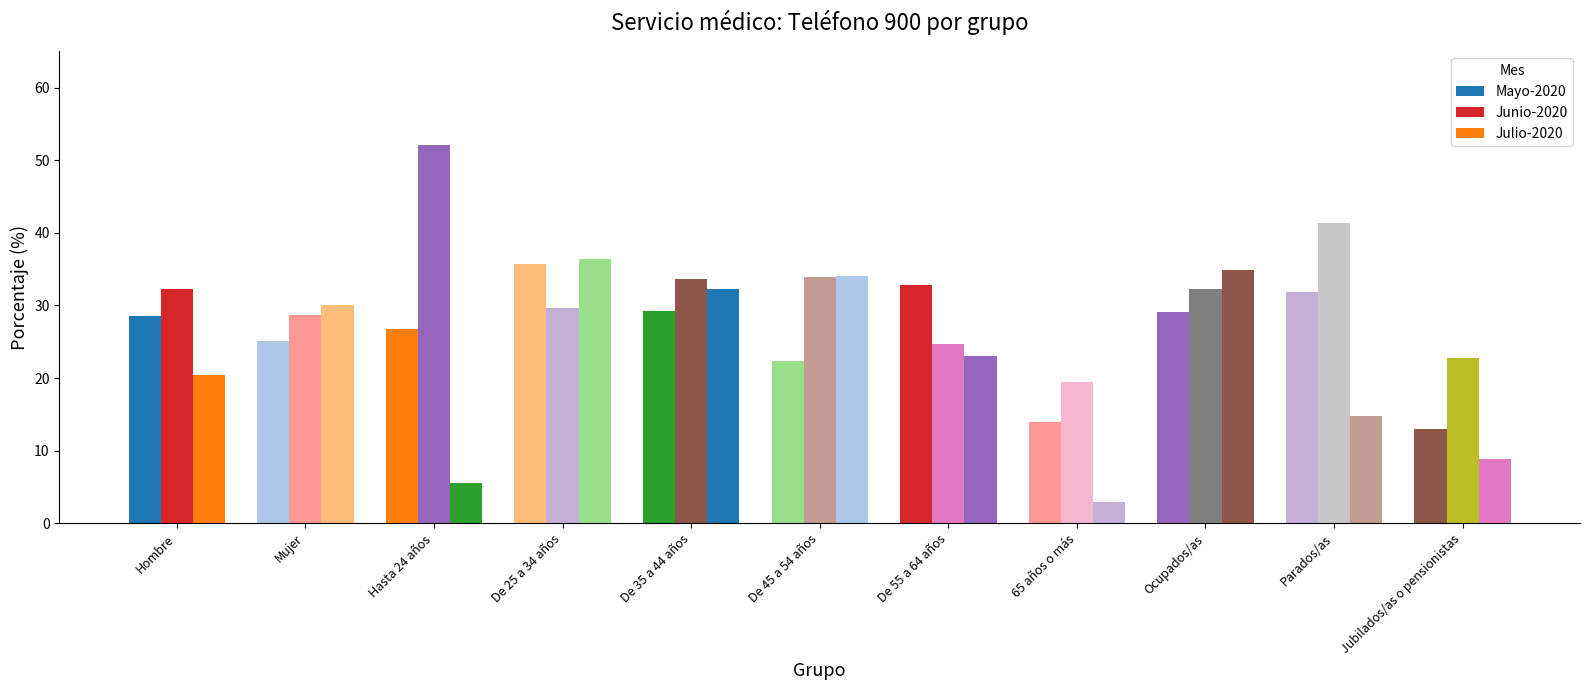

True or false: Julio-2020 has a value of 28.2 at Hombre.

False